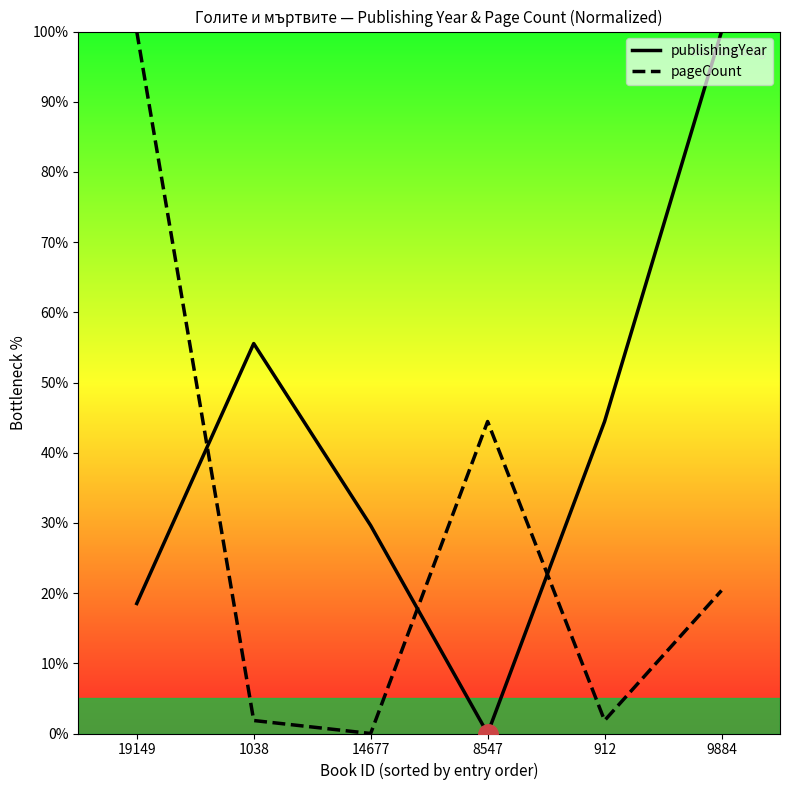

At which label does pageCount reach its peak?

19149